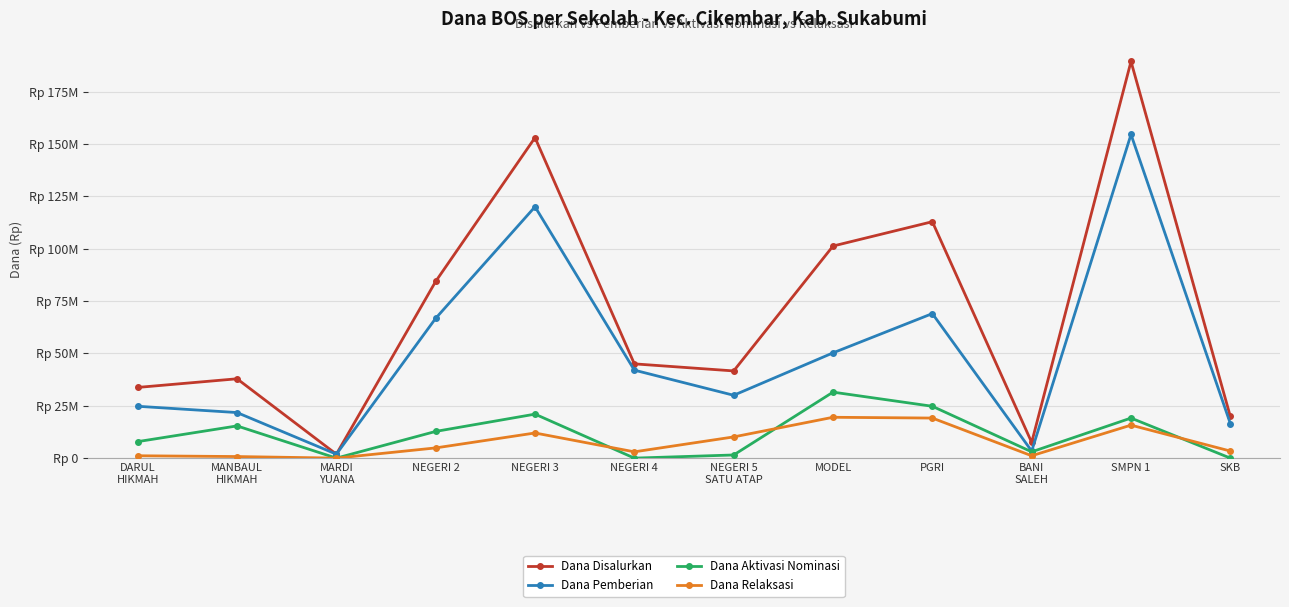

At which category is the sum across all series the highest?

SMPN 1